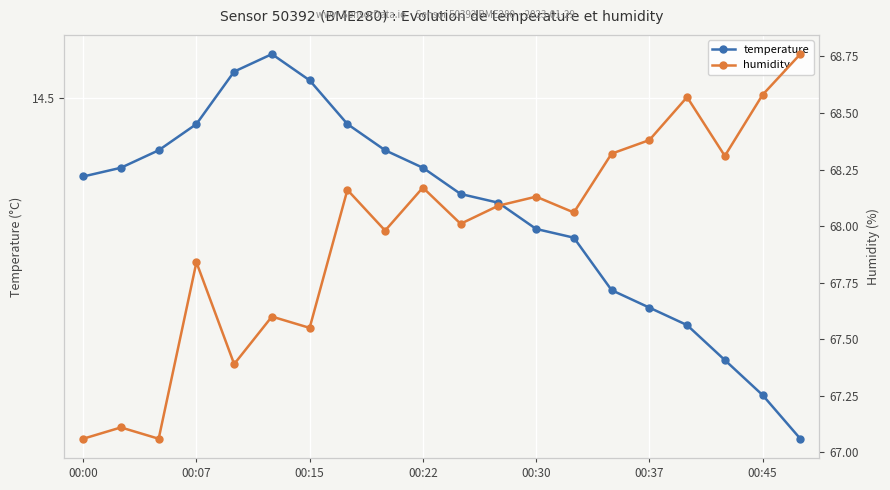

Which series has the largest total across all categories?

humidity